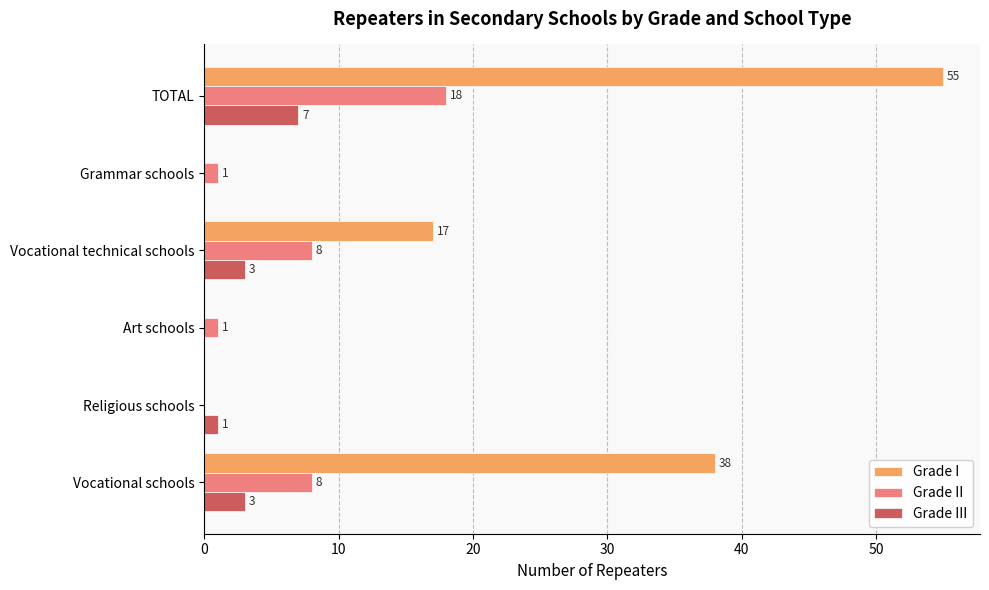

How many data points does each series have?

6